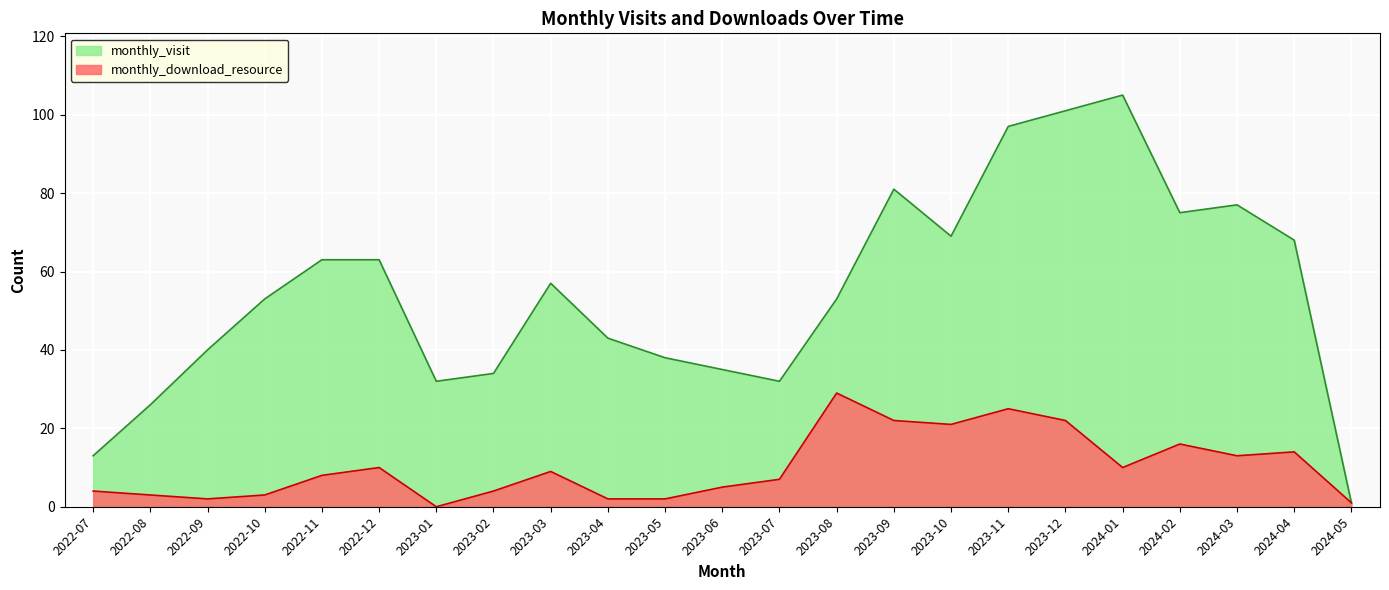

How many data points does each series have?

23